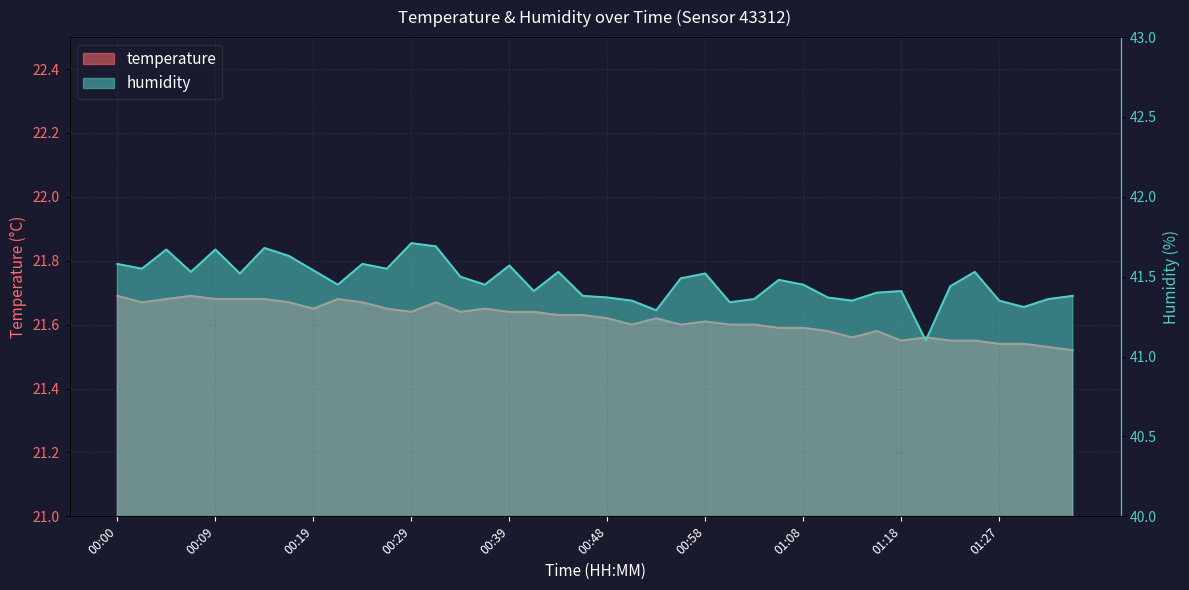

True or false: humidity has more than 0 interior local peaks.

True